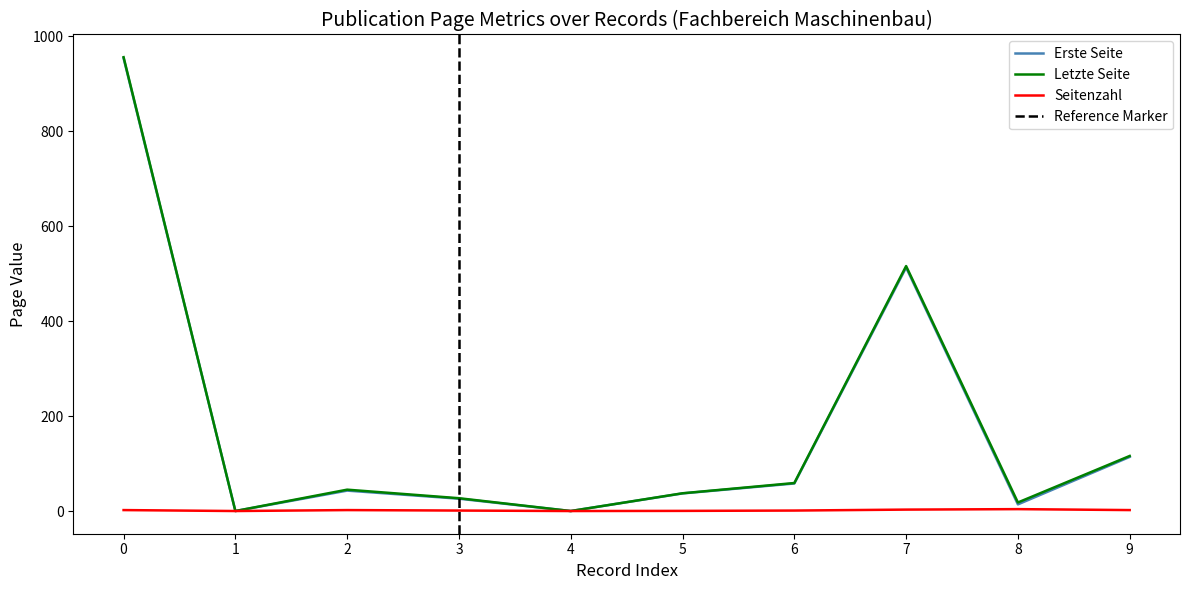

At how many categories does at least one series exceed 838?

1